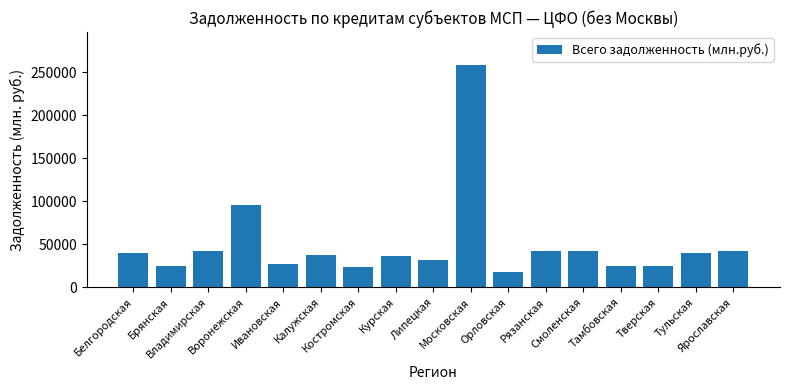

What is the label of the 16th bar from the right?

Брянская